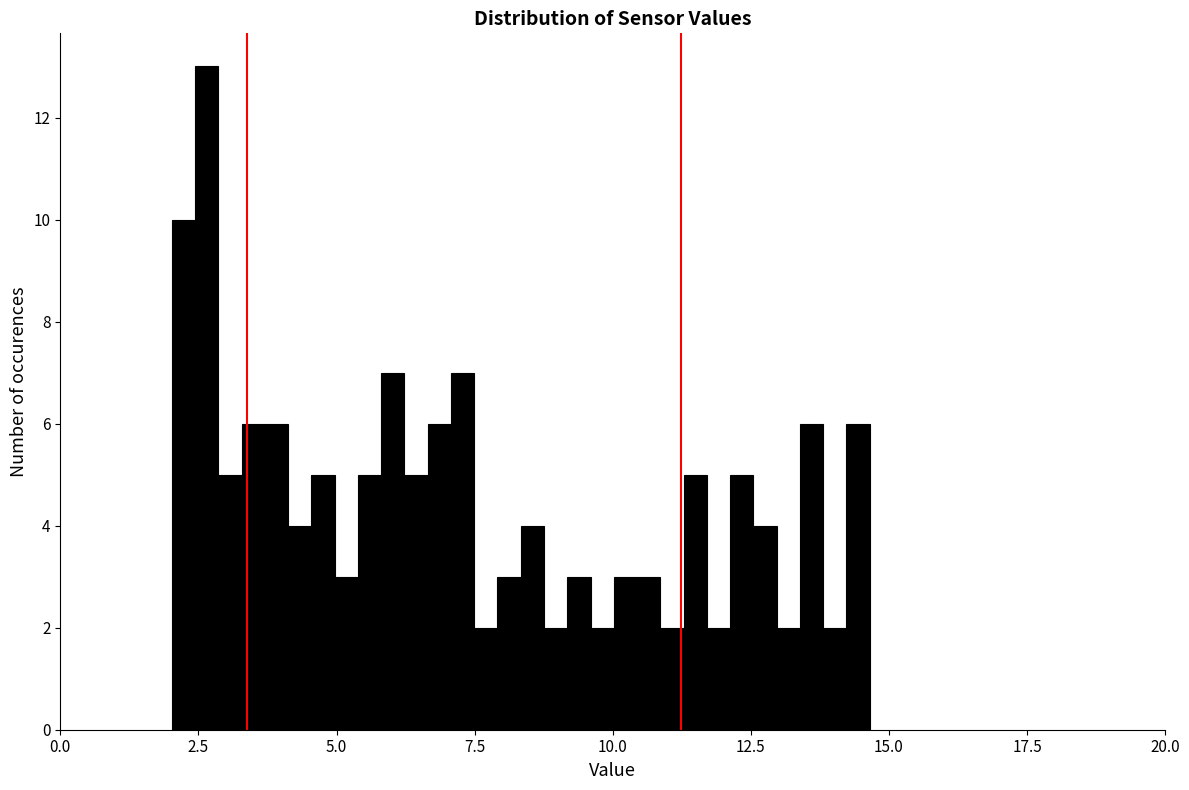

Around what value on the x-axis is the tallest bar? Give the approximate position of its centre, as read against the axis.

2.5